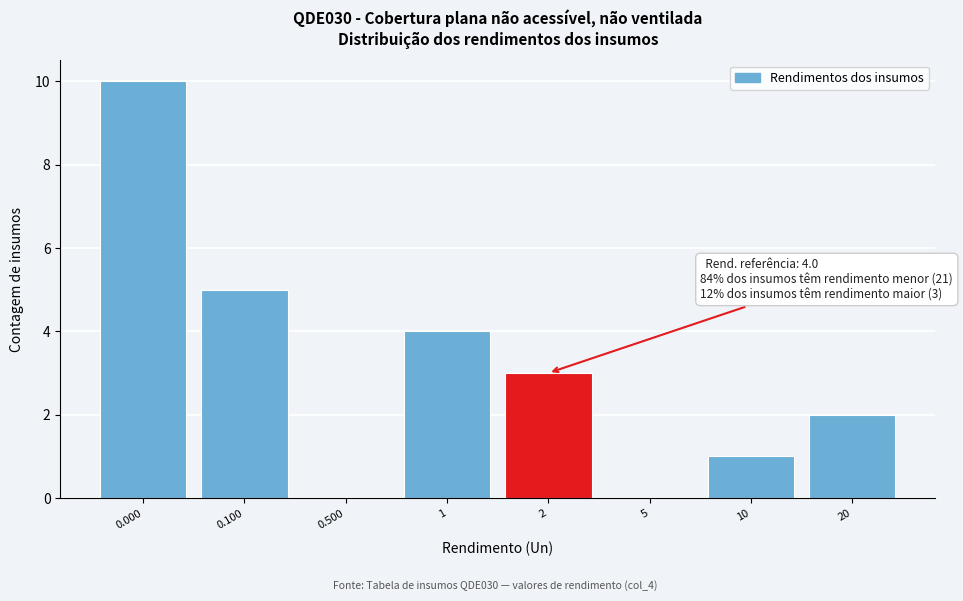

Reading right to left, transcribe all the data shown in this chart.

20=2	10=1	5=0	2=3	1=4	0.500=0	0.100=5	0.000=10